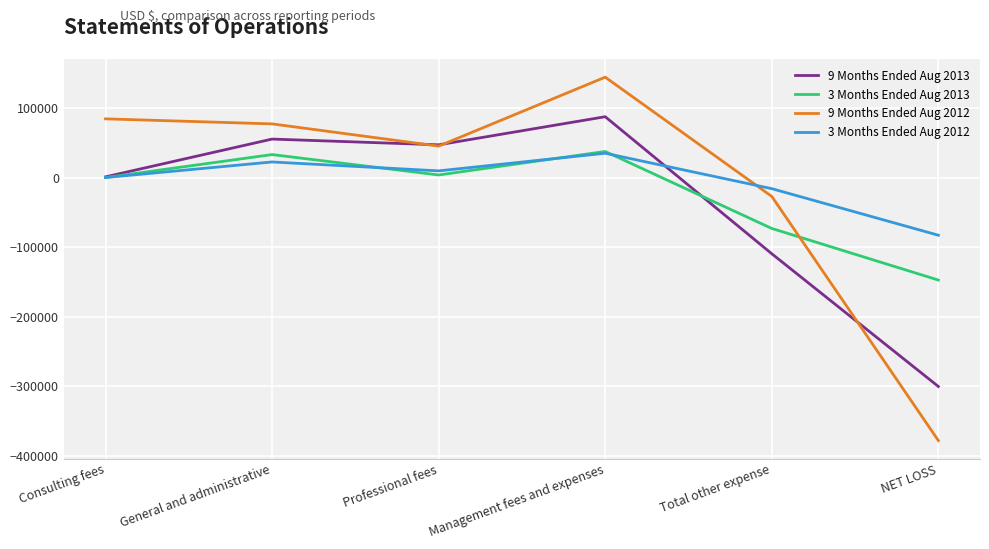

Reading right to left, extract all data points from this chart.

9 Months Ended Aug 2013: NET LOSS=-300548	Total other expense=-109637	Management fees and expenses=87500	Professional fees=47076	General and administrative=55335	Consulting fees=1000
3 Months Ended Aug 2013: NET LOSS=-147476	Total other expense=-73237	Management fees and expenses=37500	Professional fees=3700	General and administrative=33039	Consulting fees=0
9 Months Ended Aug 2012: NET LOSS=-378346	Total other expense=-27155	Management fees and expenses=144382	Professional fees=45213	General and administrative=77177	Consulting fees=84419
3 Months Ended Aug 2012: NET LOSS=-82969	Total other expense=-16000	Management fees and expenses=34960	Professional fees=9600	General and administrative=22409	Consulting fees=0